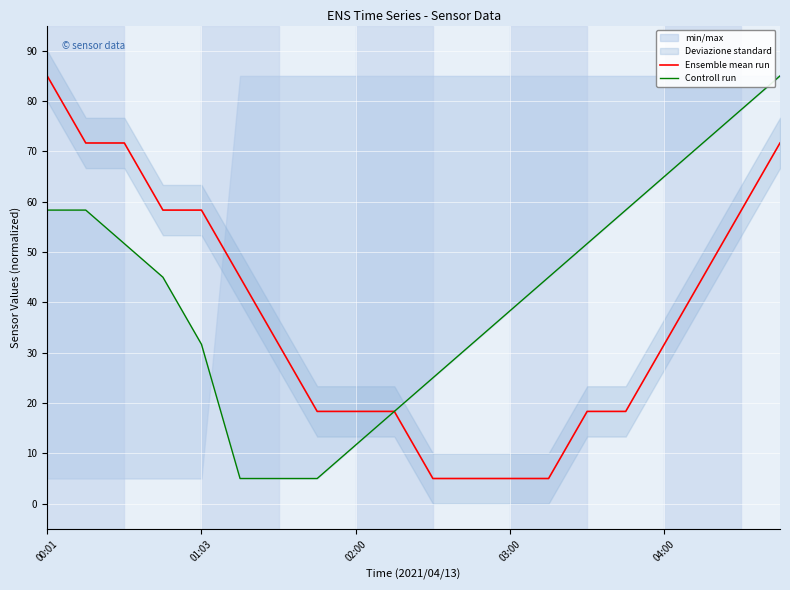

At which label does Ensemble mean run reach its peak?

00:01